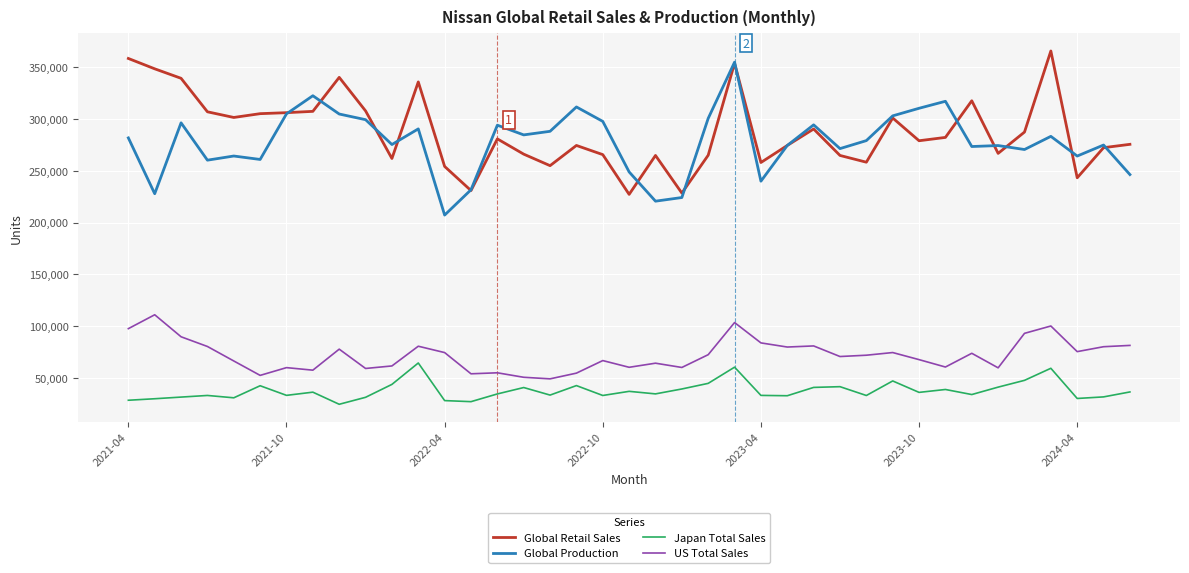

What is the maximum value shown in the chart?

365845